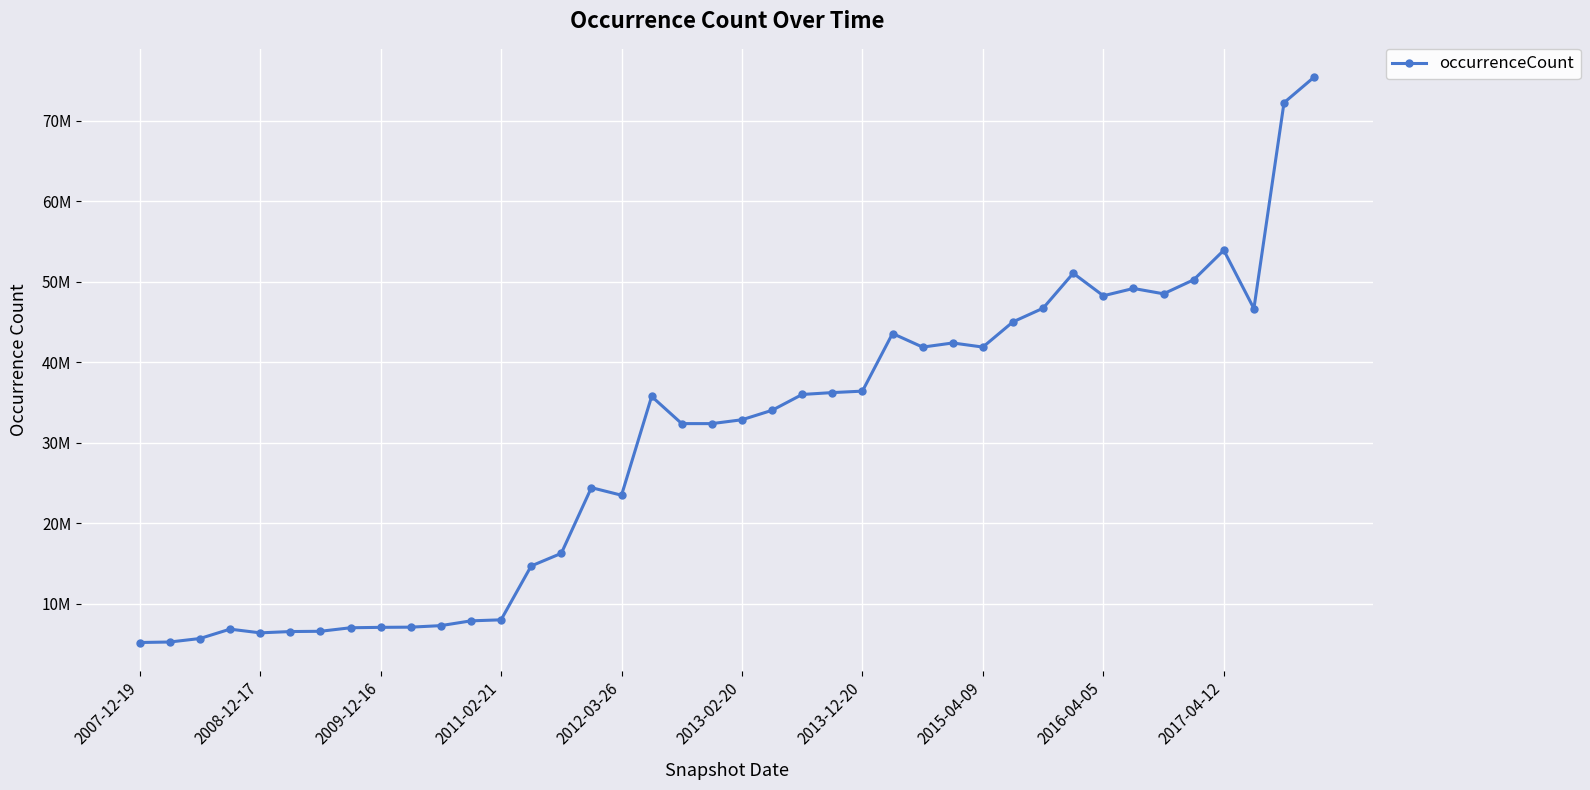

Is this an area chart (filled region under the line)?

No